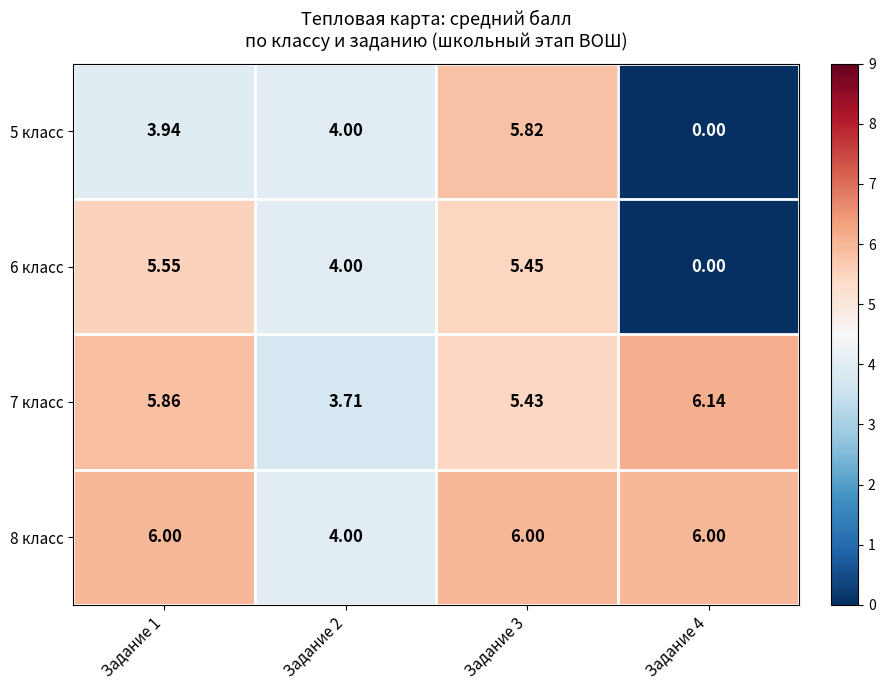

How many values in the 8 класс series are below 6?

1